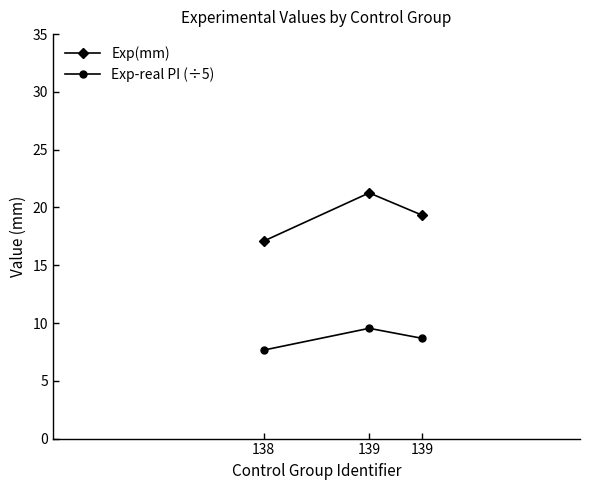

True or false: Exp(mm) has a value of 29.0 at 139.

False